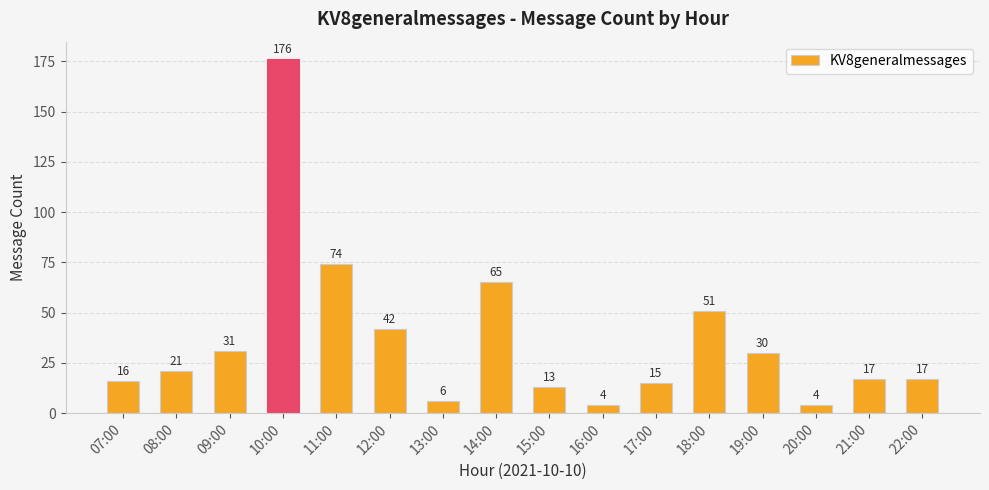

What position from the left is 11:00?

5